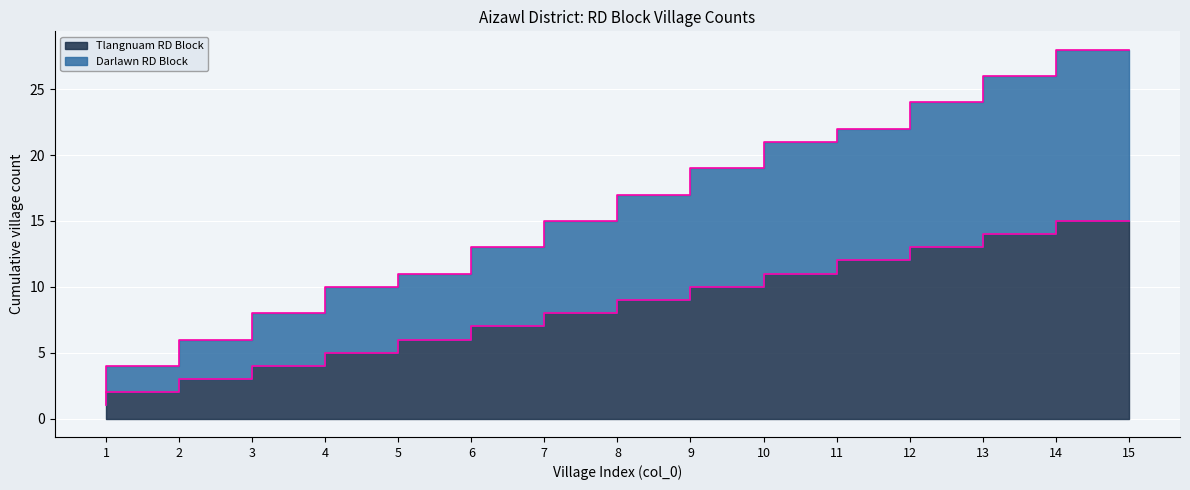

Which category has the highest value across all series?

15